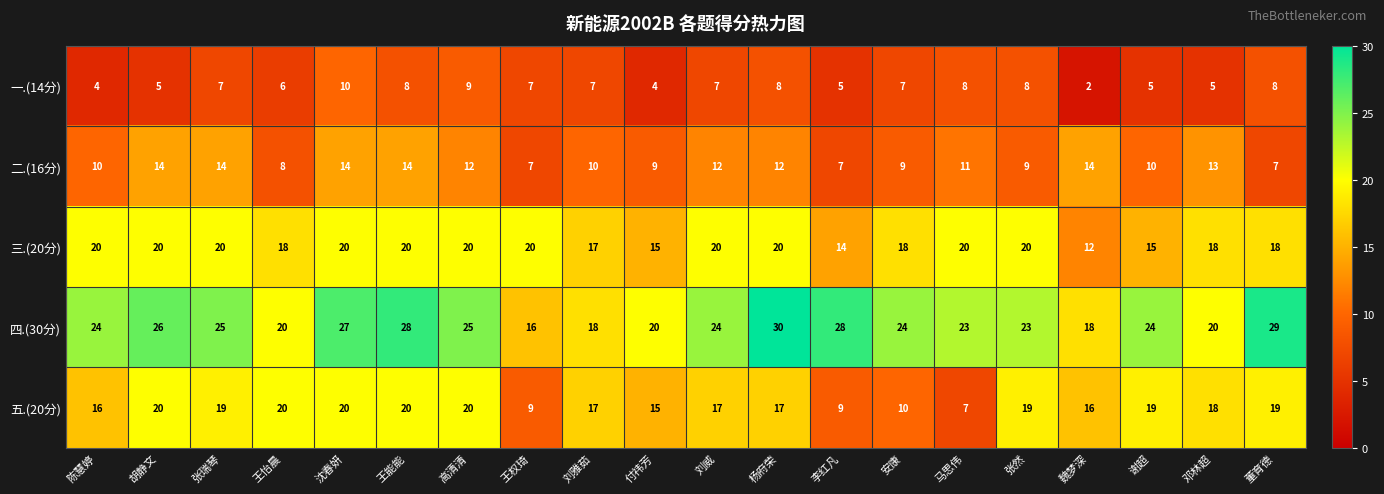

True or false: 二.(16分) has a value of 20 at 魏梦深.

False